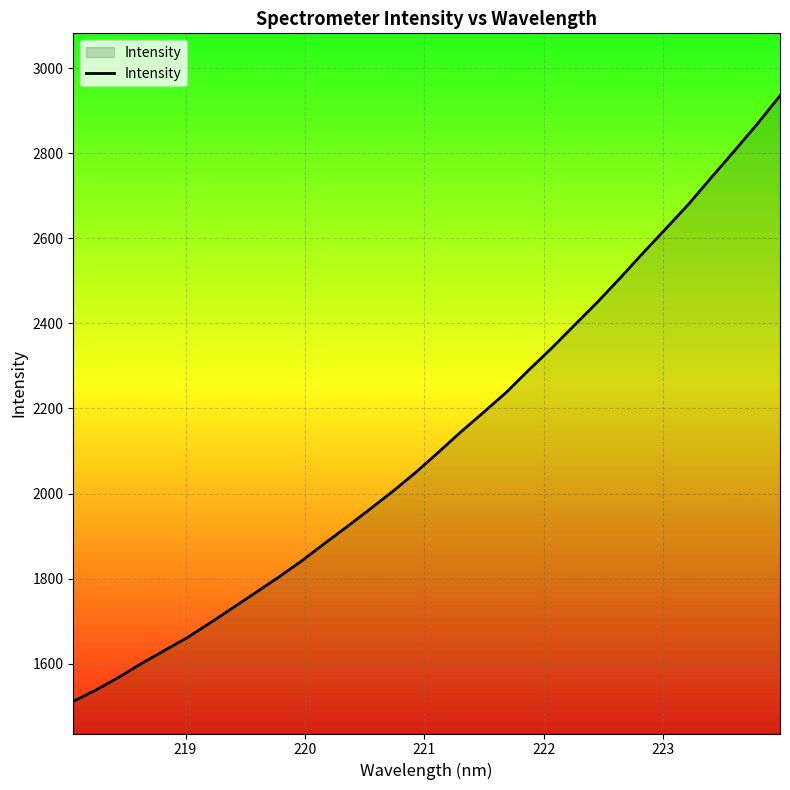

What is the smallest value displayed?

1511.4